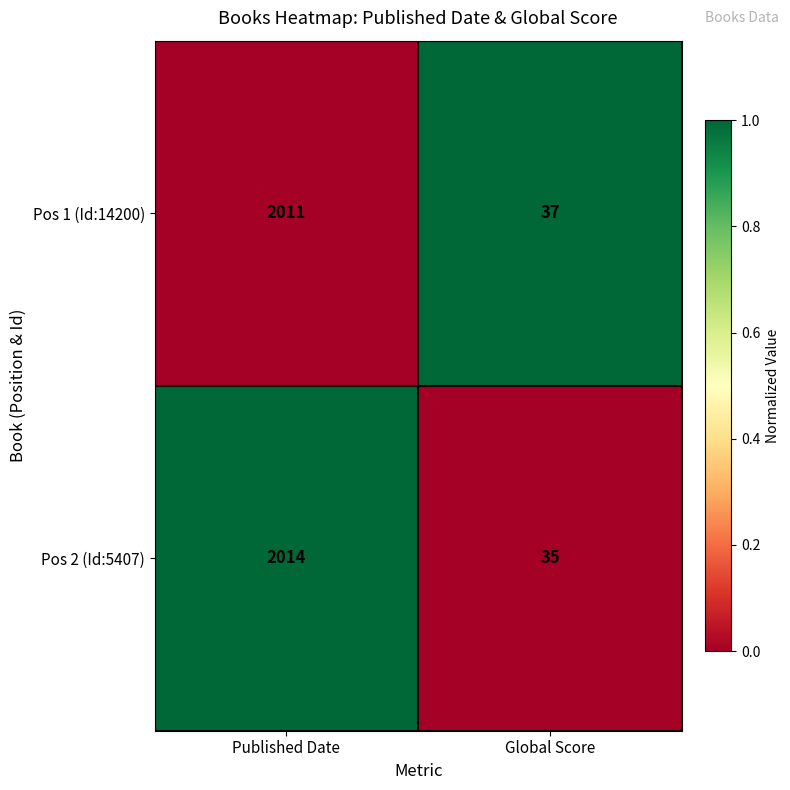

Which series has the widest spread of values?

Pos 2 (Id:5407)